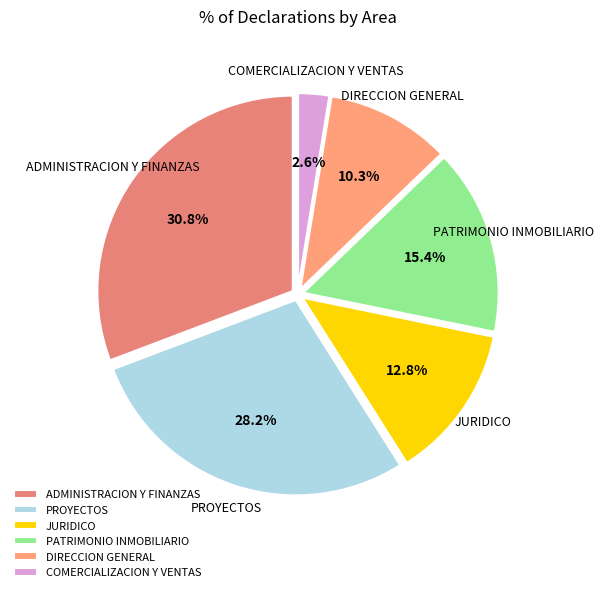

How many slices are in this pie chart?

6